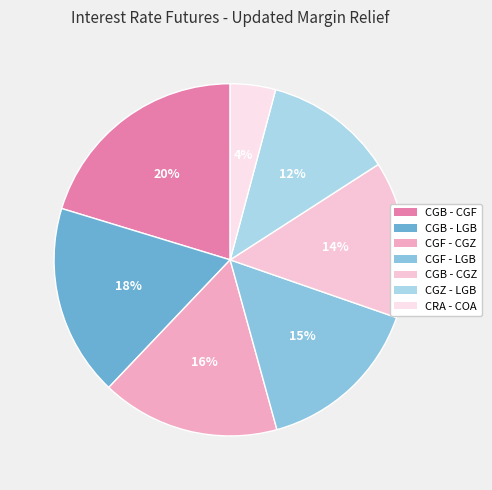

What is the change in value from CGB - LGB to CRA - COA?

-0.5